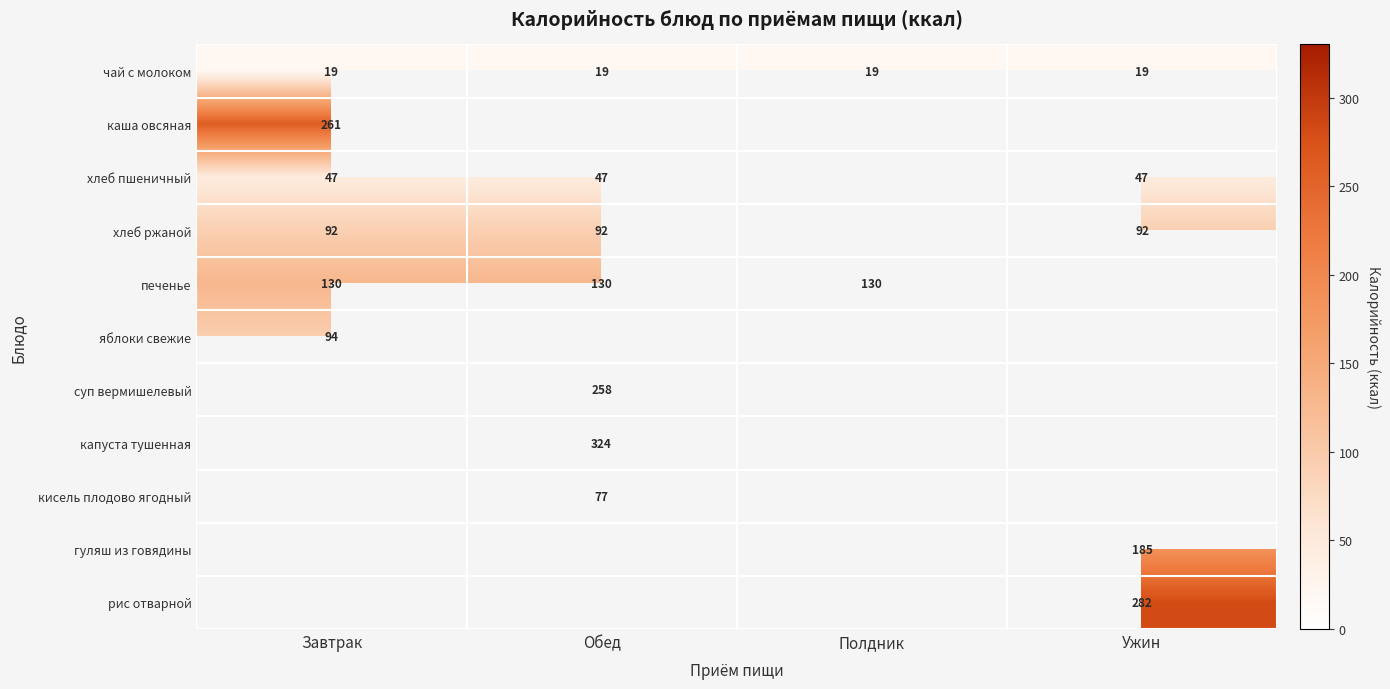

The value of рис отварной at Ужин is 282.0. True or false?

True